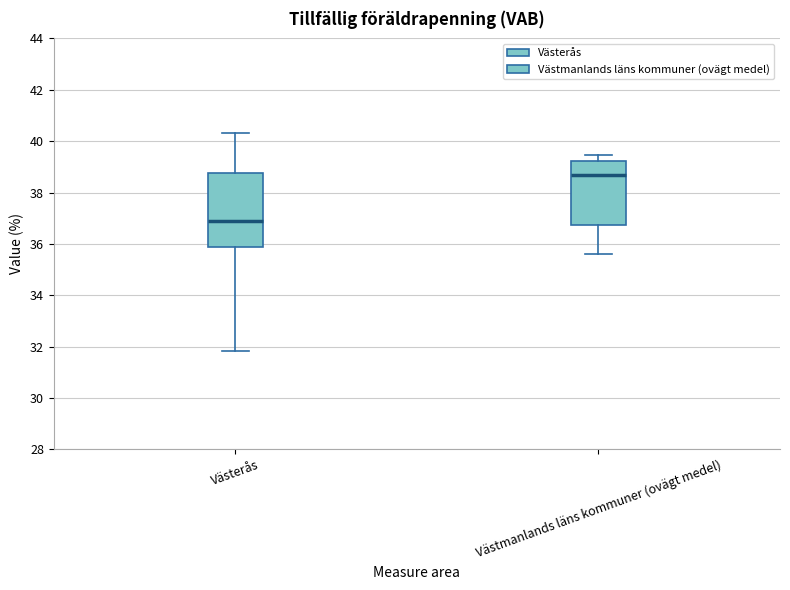

Reading left to right, transcribe this box plot: for each box, give where its median line is, the range the box spans, and where its two whiskers end, as read against the y-axis. The values are not printed on the chart, so give them approximately, as read against the axis.

Västerås: median 36.8, box 35.8 to 38.8, whiskers 31.8 to 40.4
Västmanlands läns kommuner (ovägt medel): median 38.6, box 36.8 to 39.2, whiskers 35.6 to 39.4